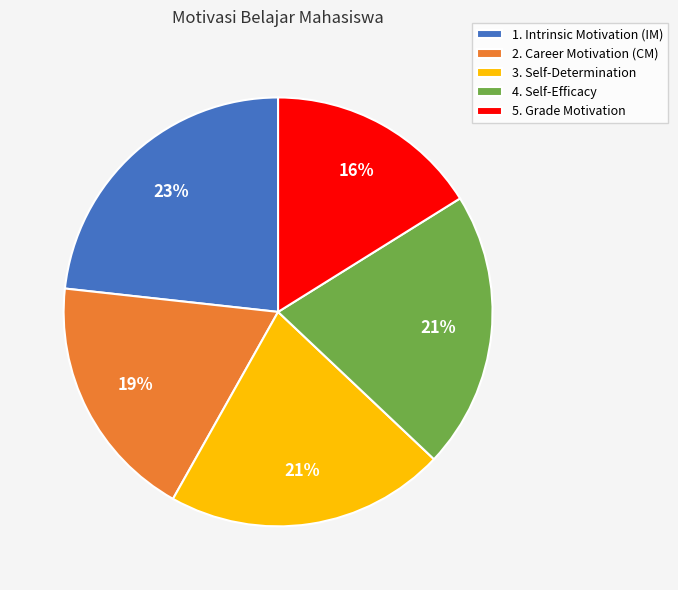

Is it true that 5. Grade Motivation is 16% of the pie?

True